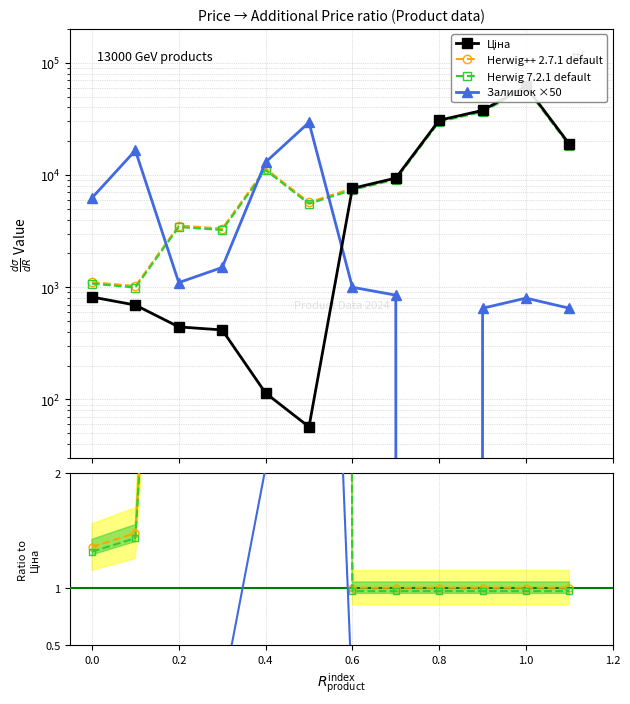

Does the chart have visible grid lines?

Yes